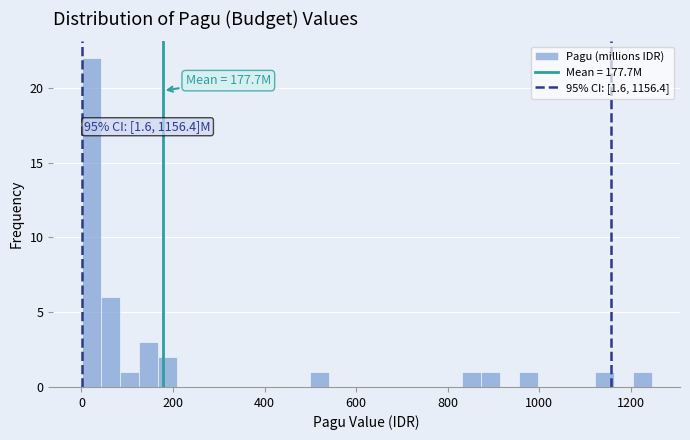

Read against the x-axis, roughly where is the centre of the tallest bar?

20